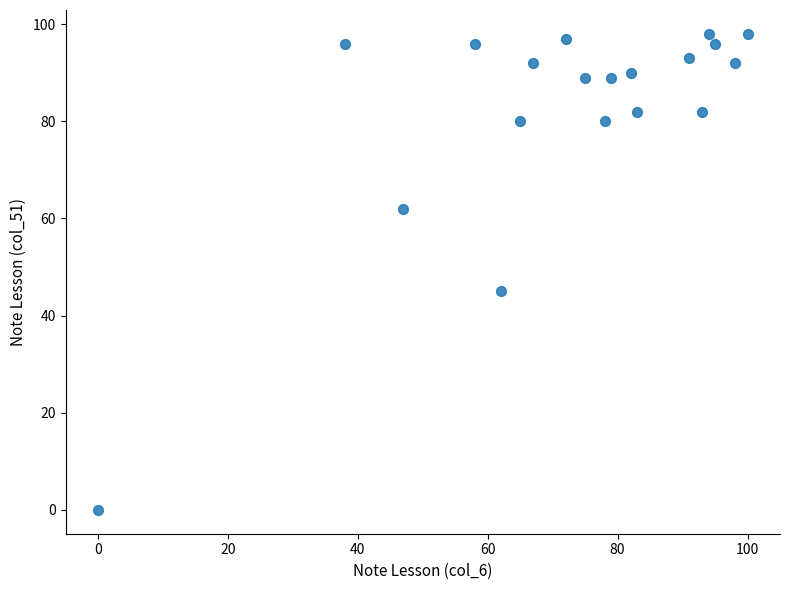

What Y value in the scatter plot is closest to 49?

45